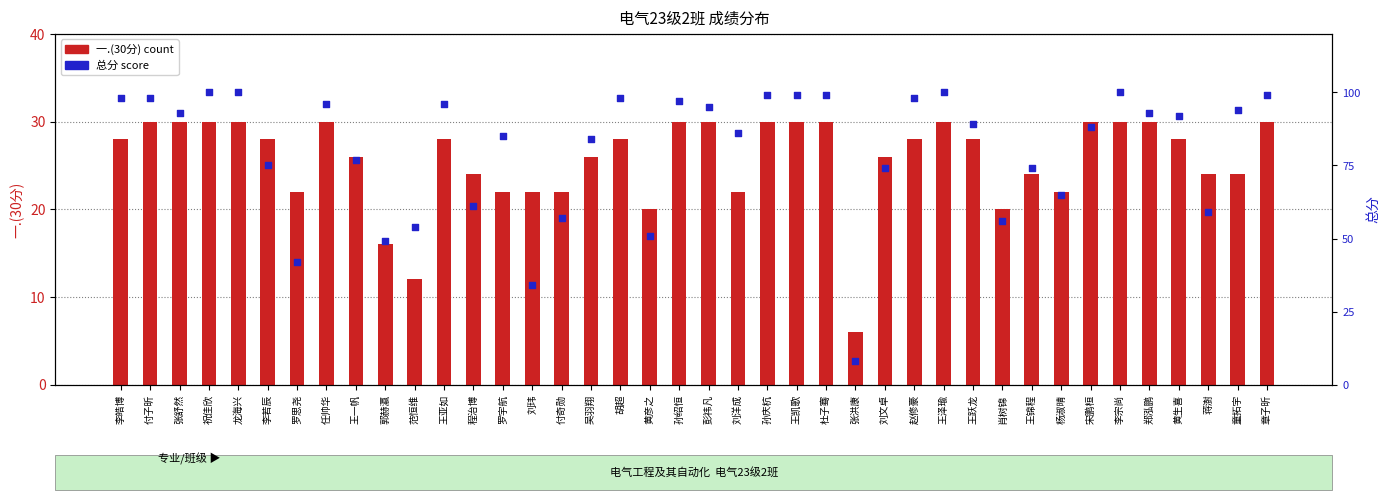

Which series has the widest spread of Y values?

总分